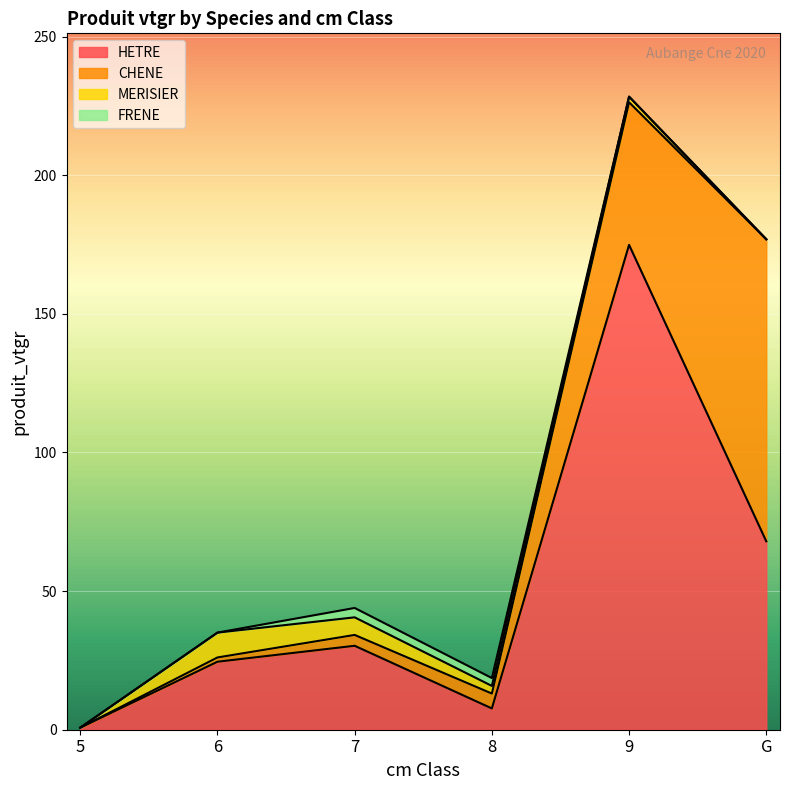

At which label is CHENE closest to 54?

9